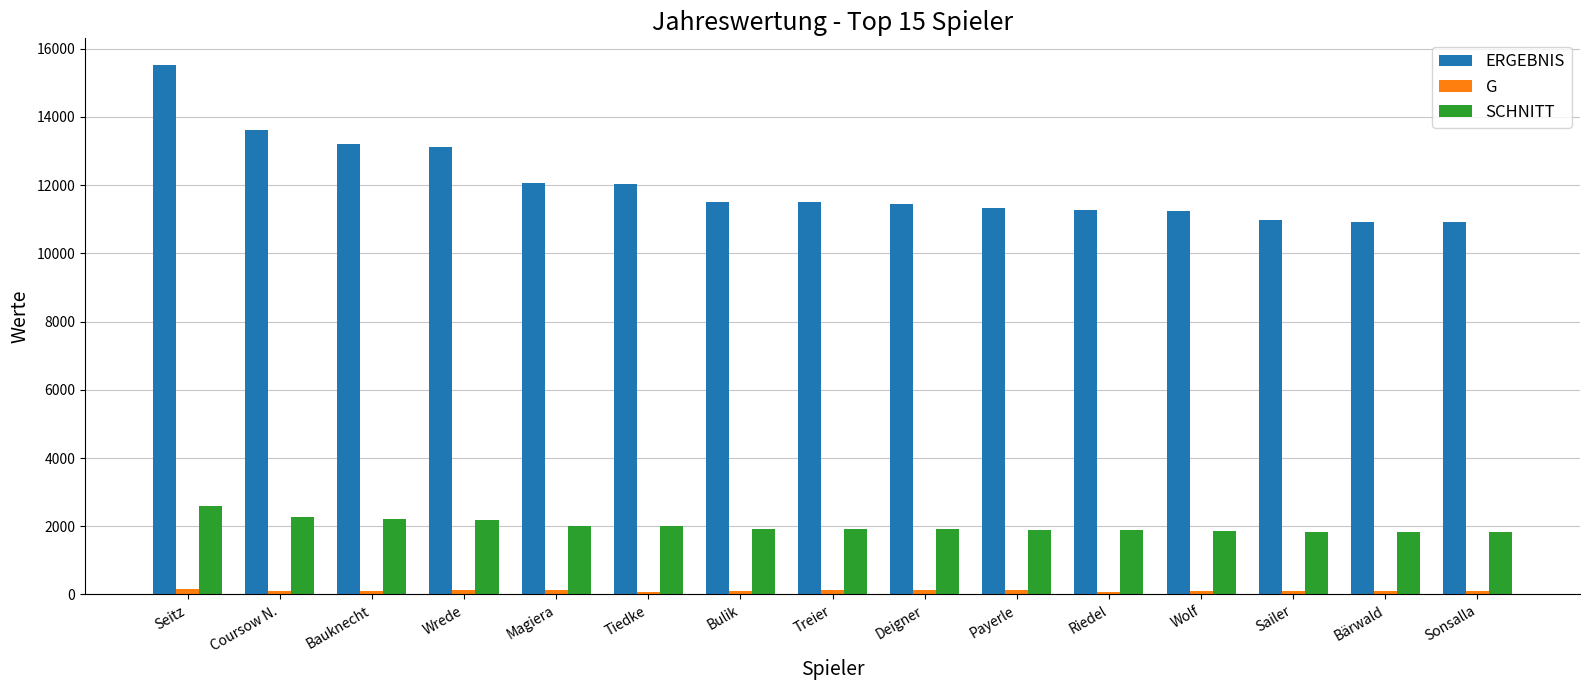

At which category is the sum across all series the highest?

Seitz